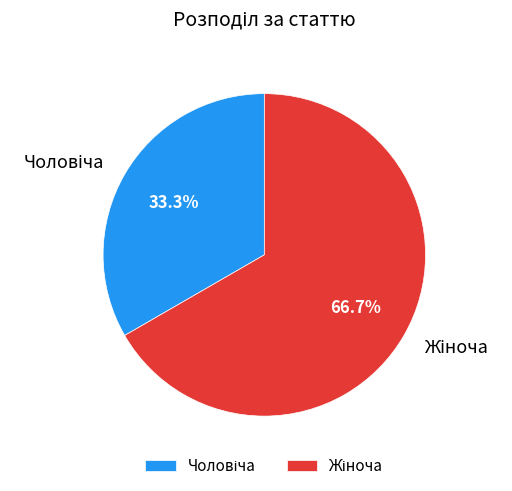

Count the number of slices in the pie.

2